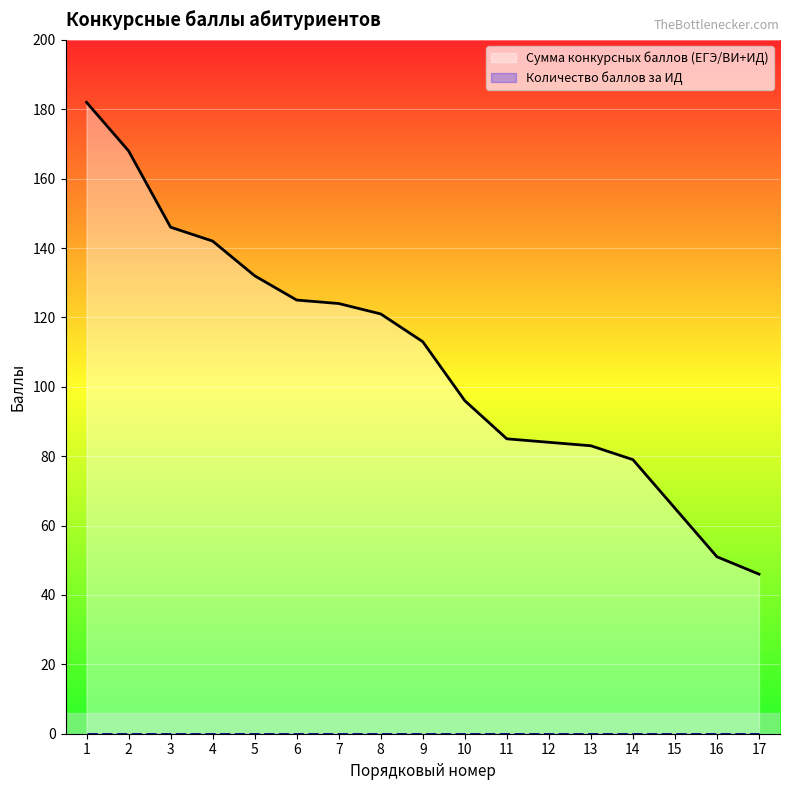

The value at 10 is 96. True or false?

True